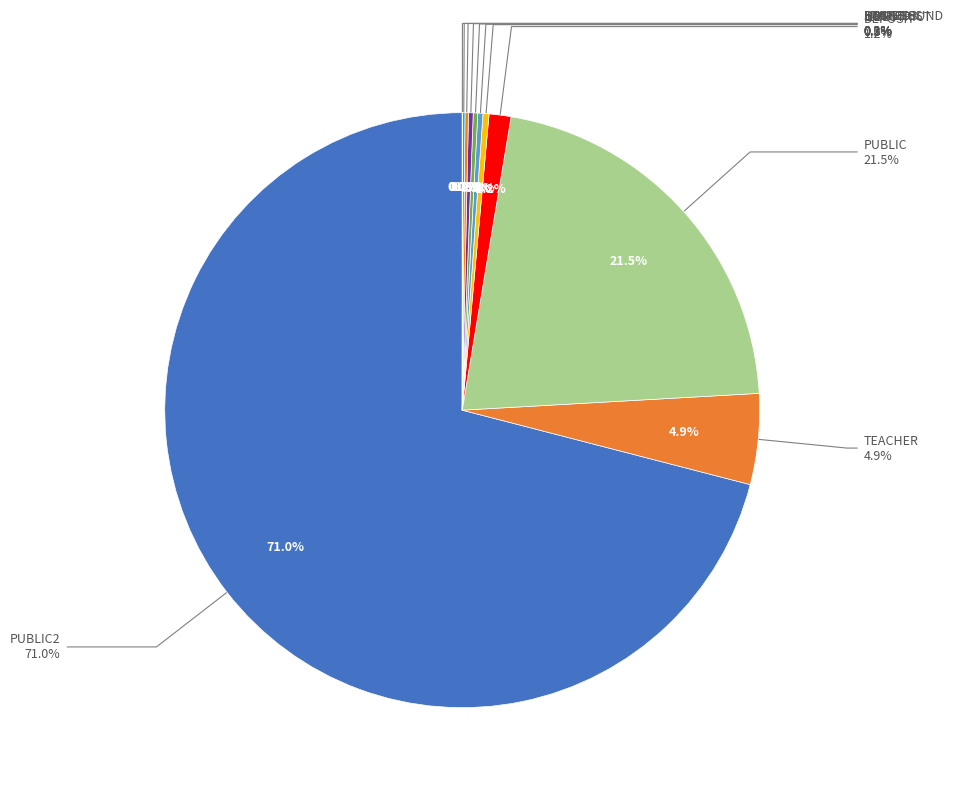

How many slices are in this pie chart?

11